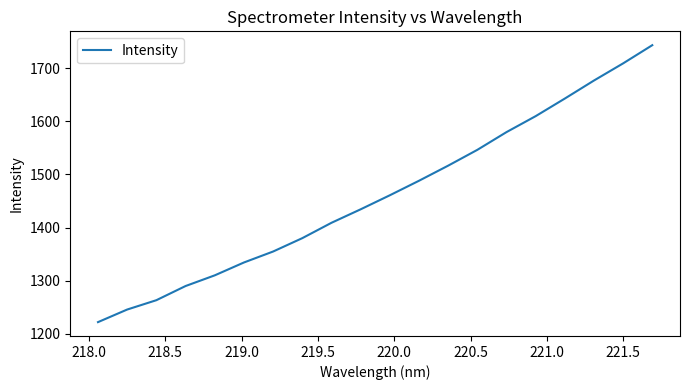

What is the minimum value shown in the chart?

1221.9